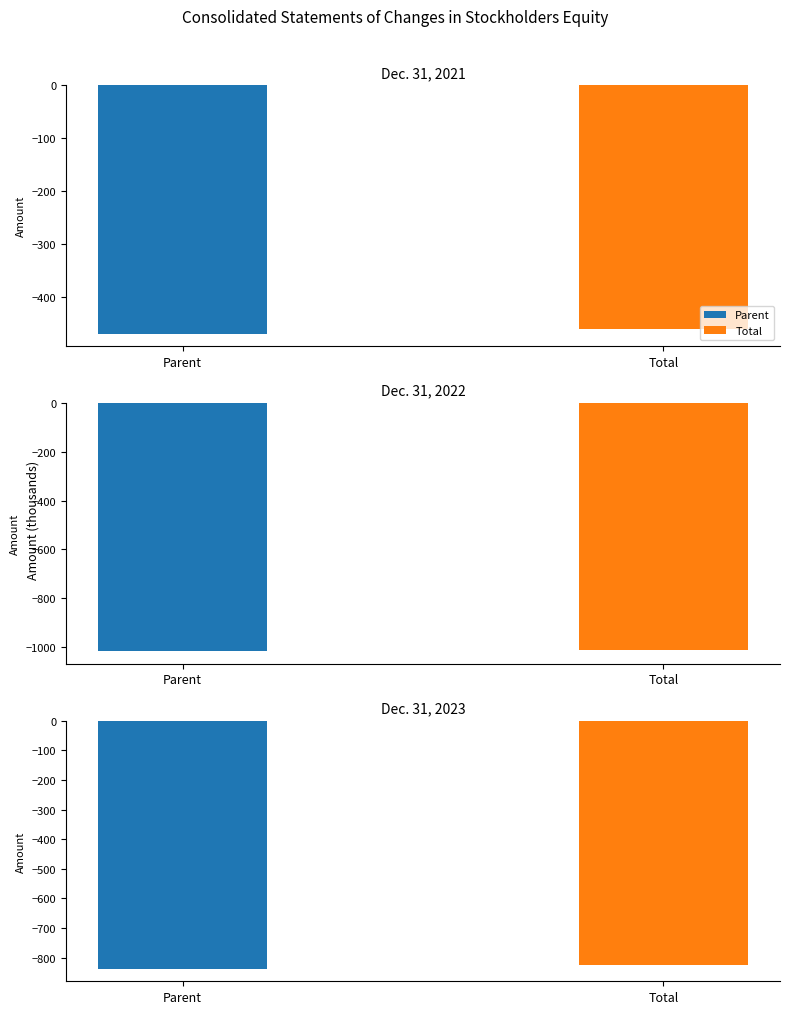

What is the average value of the Total series?

-766